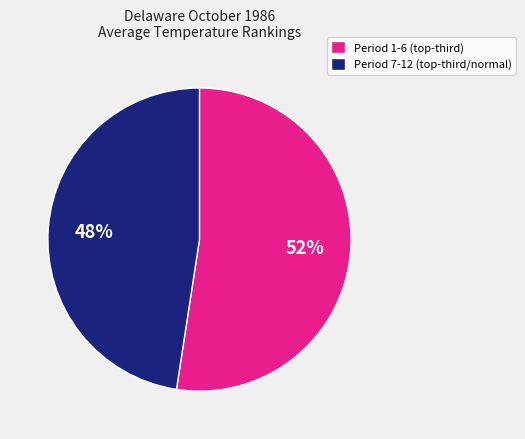

Is there a majority slice in this chart?

Yes